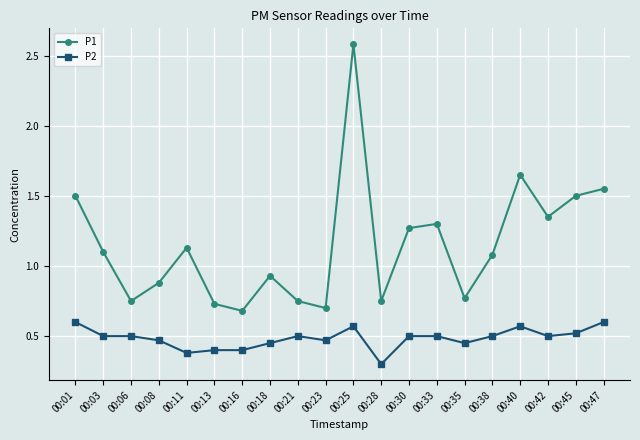

How many lines are shown in the chart?

2